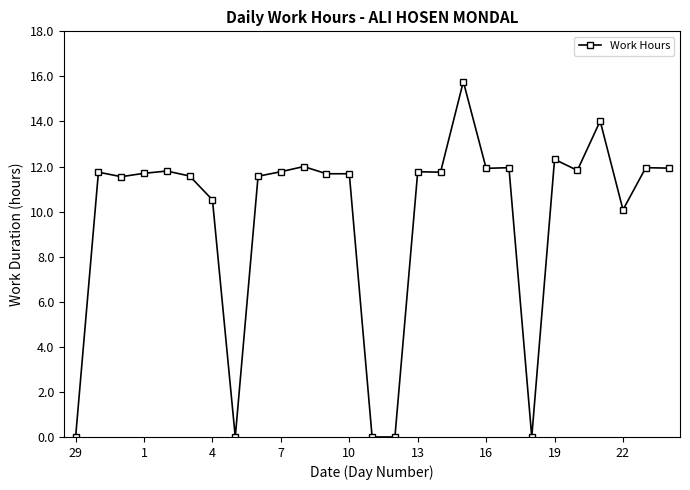

What is the average value?

9.7